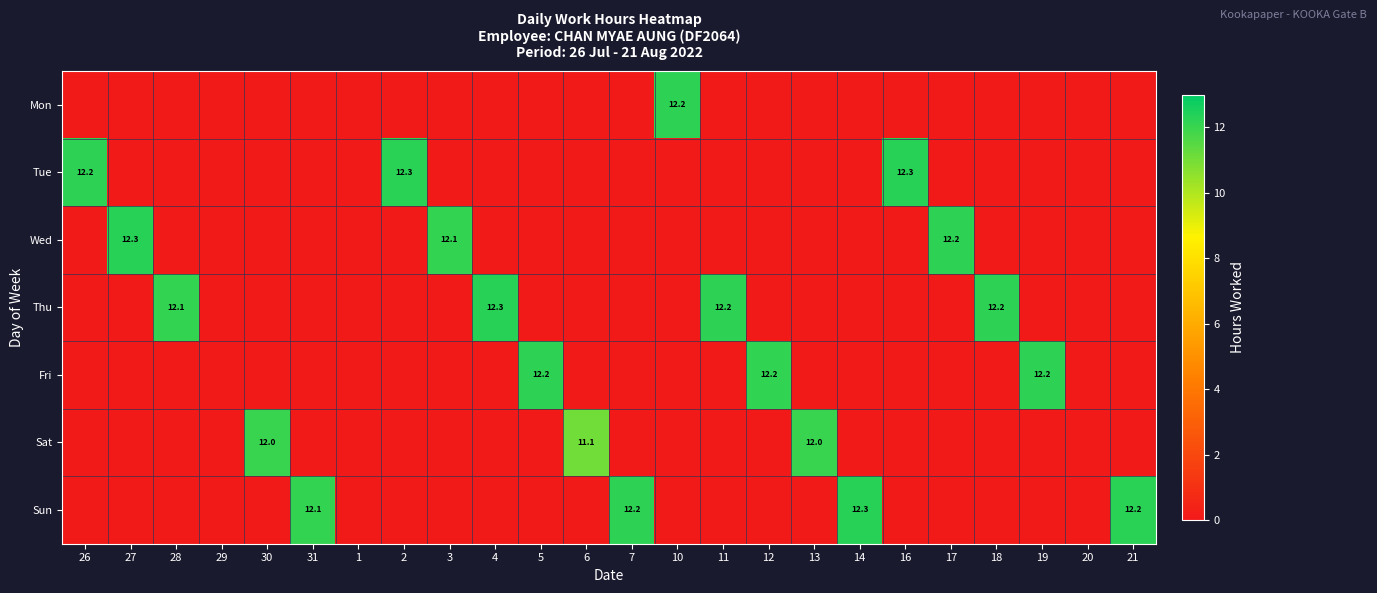

At 28, list the series in order from largest to smallest.

Thu, Mon, Tue, Wed, Fri, Sat, Sun